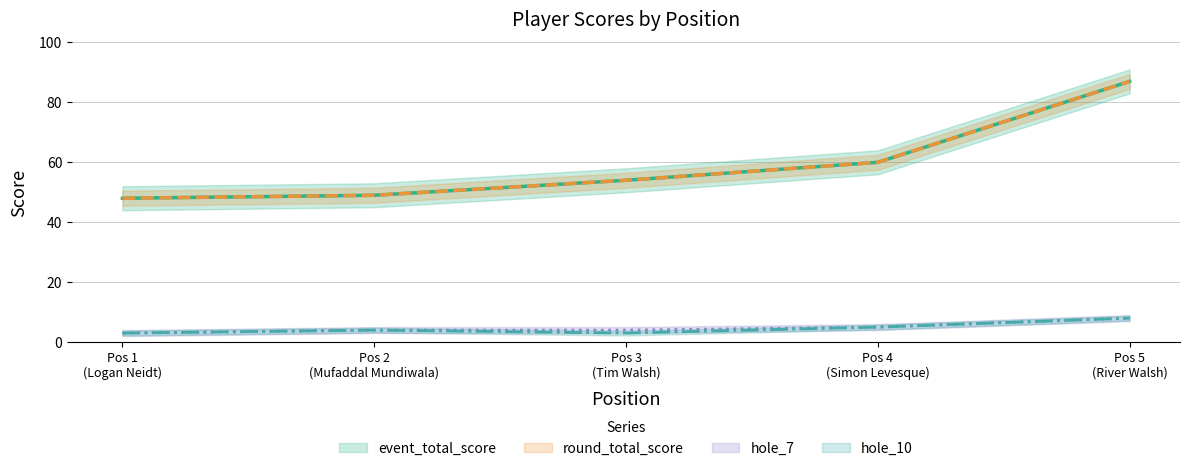

What are all the series names shown in the legend?

event_total_score, round_total_score, hole_7, hole_10